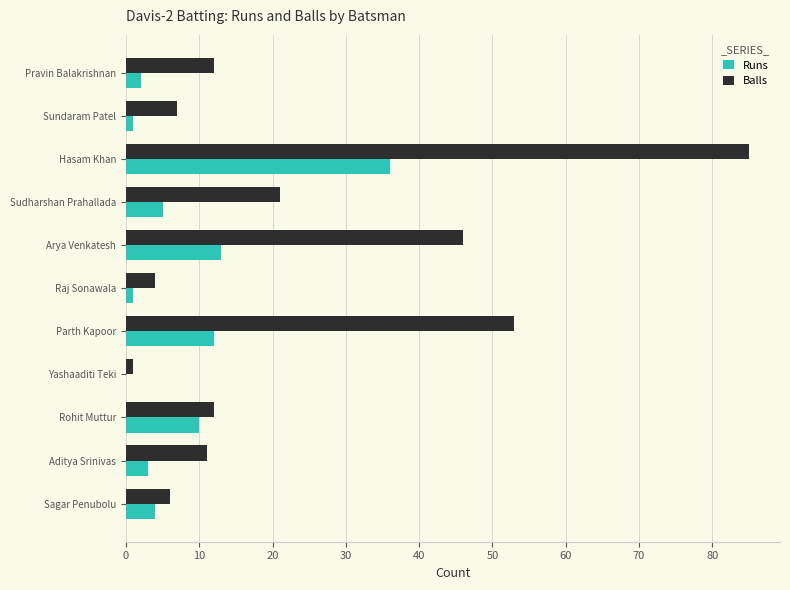

True or false: Balls has a value of 95 at Parth Kapoor.

False